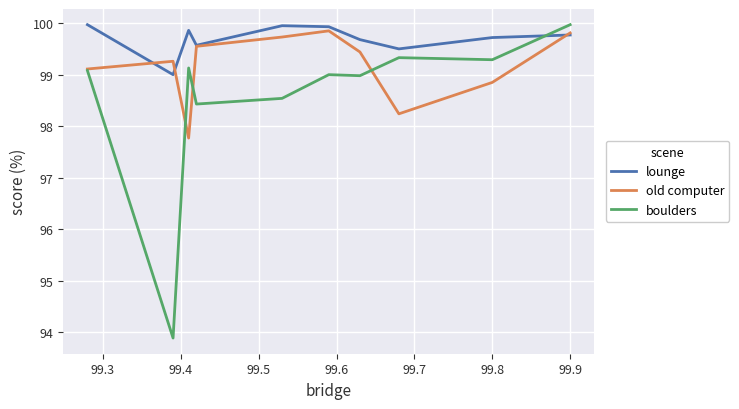

What is the maximum value for lounge?

100.0